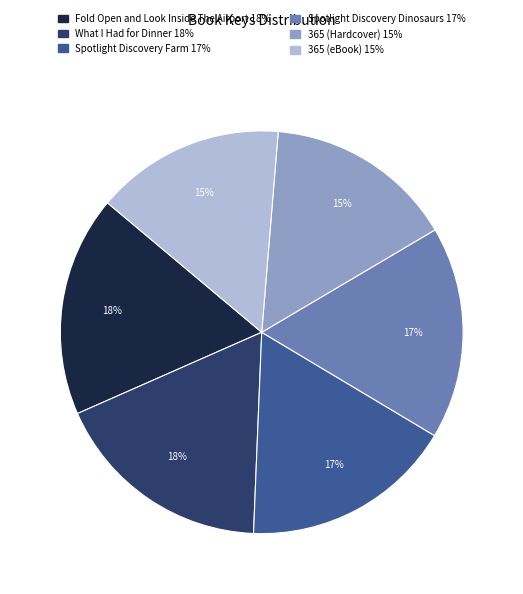

Count the number of slices in the pie.

6